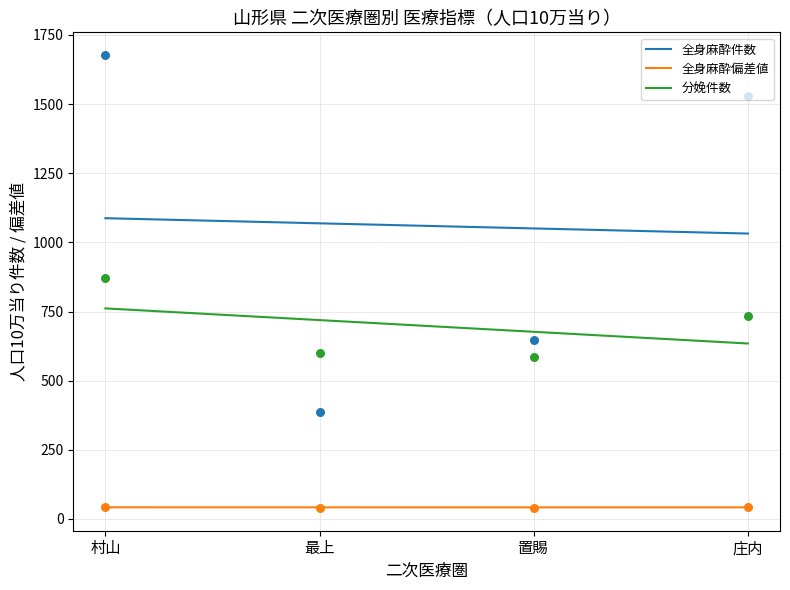

Which series contains the highest Y value?

全身麻酔件数